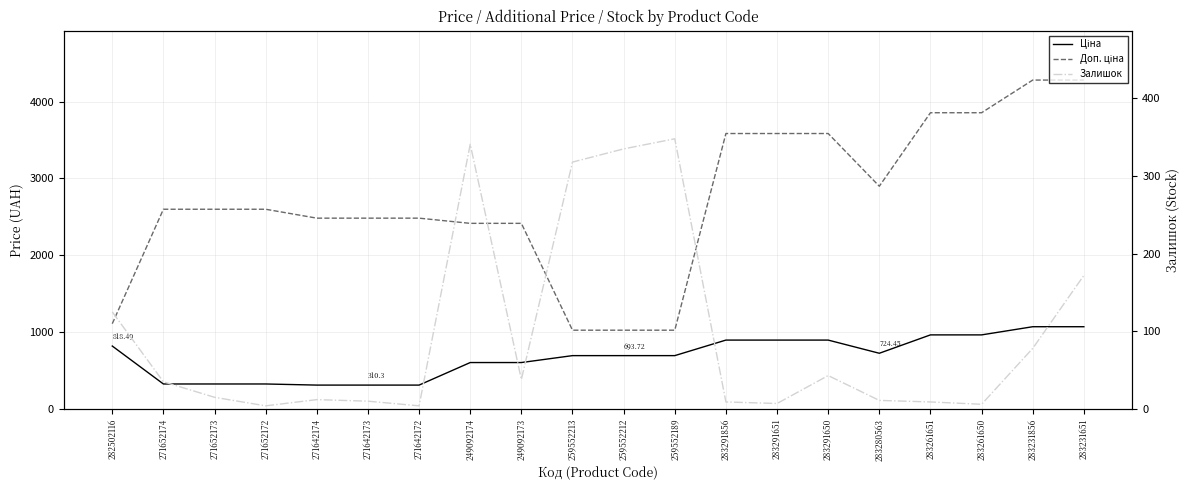

What value does the Ціна series have at 259552213?

693.7